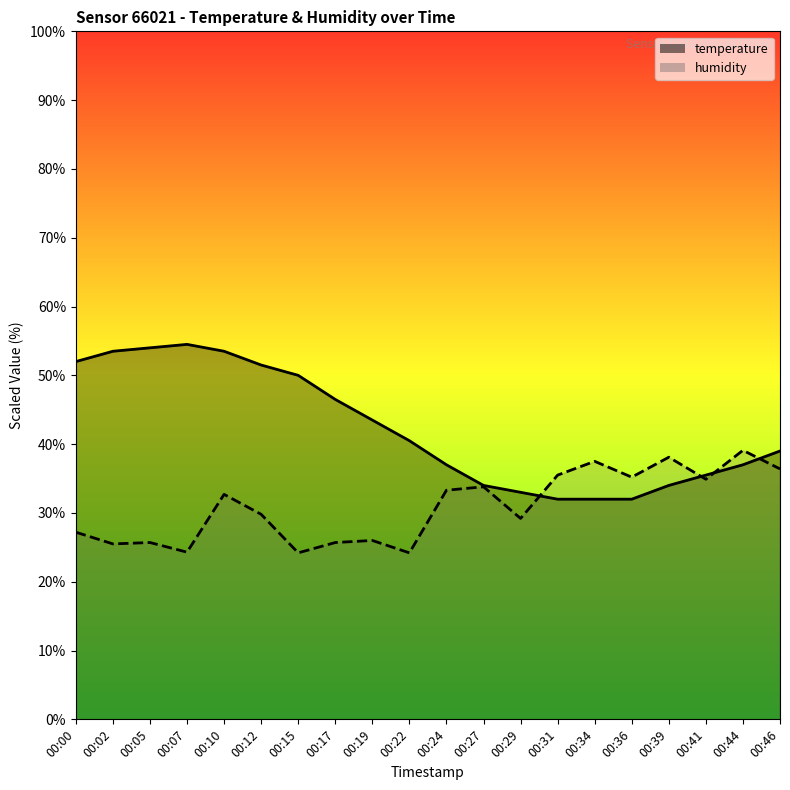

The humidity series shows 13.7 at 00:17. True or false?

False